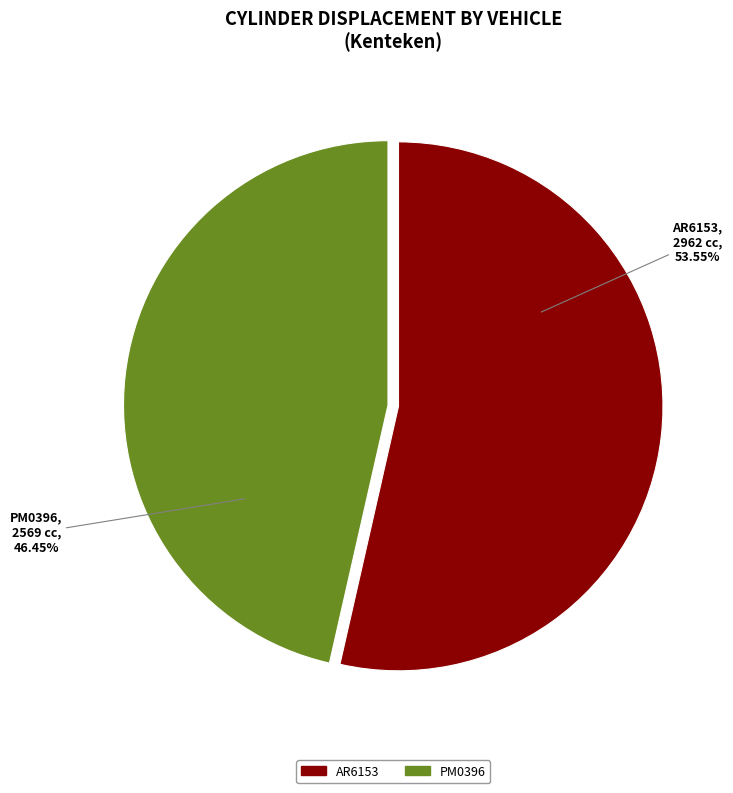

What is the ratio of the value at PM0396 to the value at AR6153?

0.9